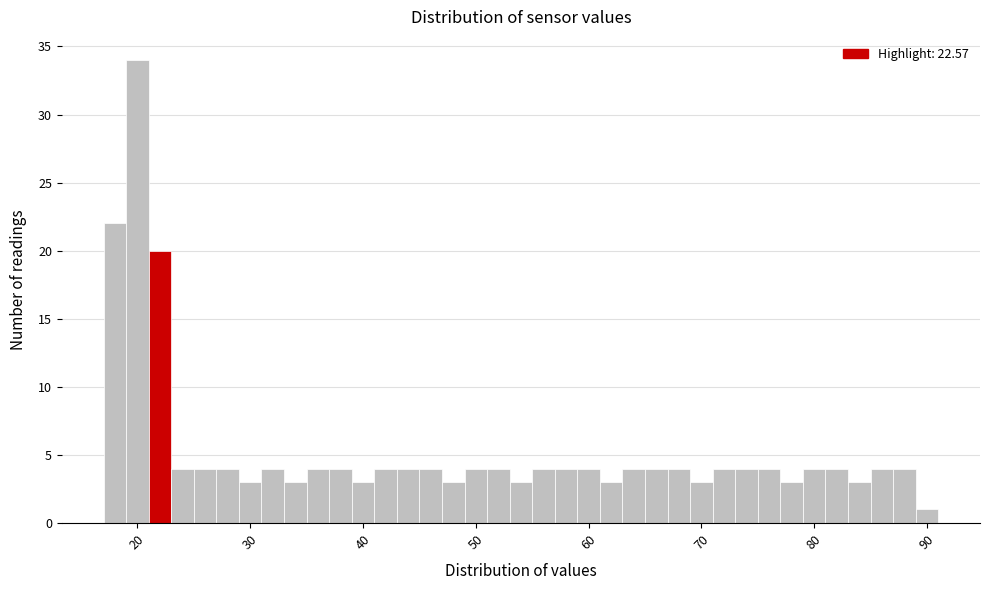

Around what value on the x-axis is the tallest bar? Give the approximate position of its centre, as read against the axis.

20